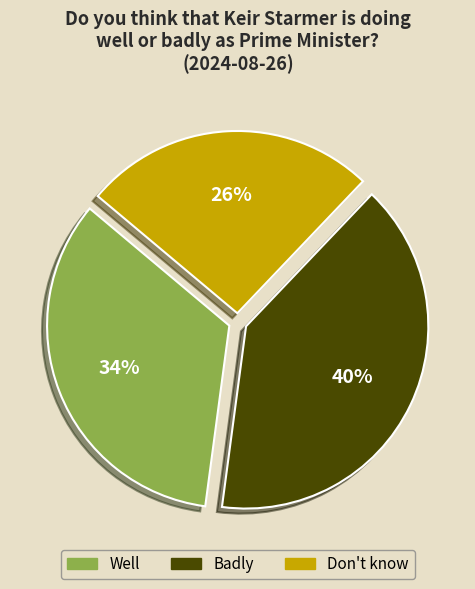

To the nearest percent, what is the difference between the Don't know and Well slice percentages?

8%